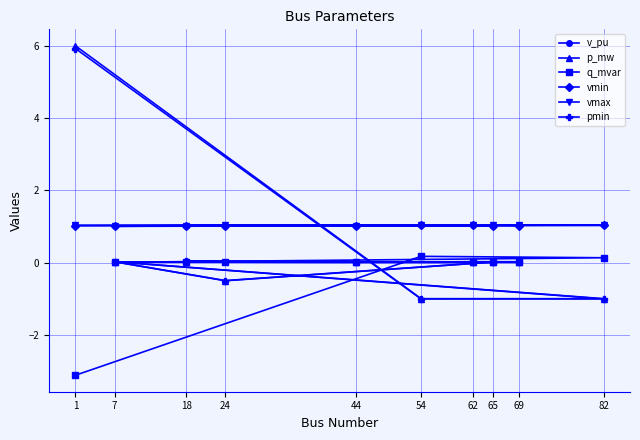

Rank the series at 54 from highest to lowest value.

vmax, v_pu, vmin, q_mvar, p_mw, pmin